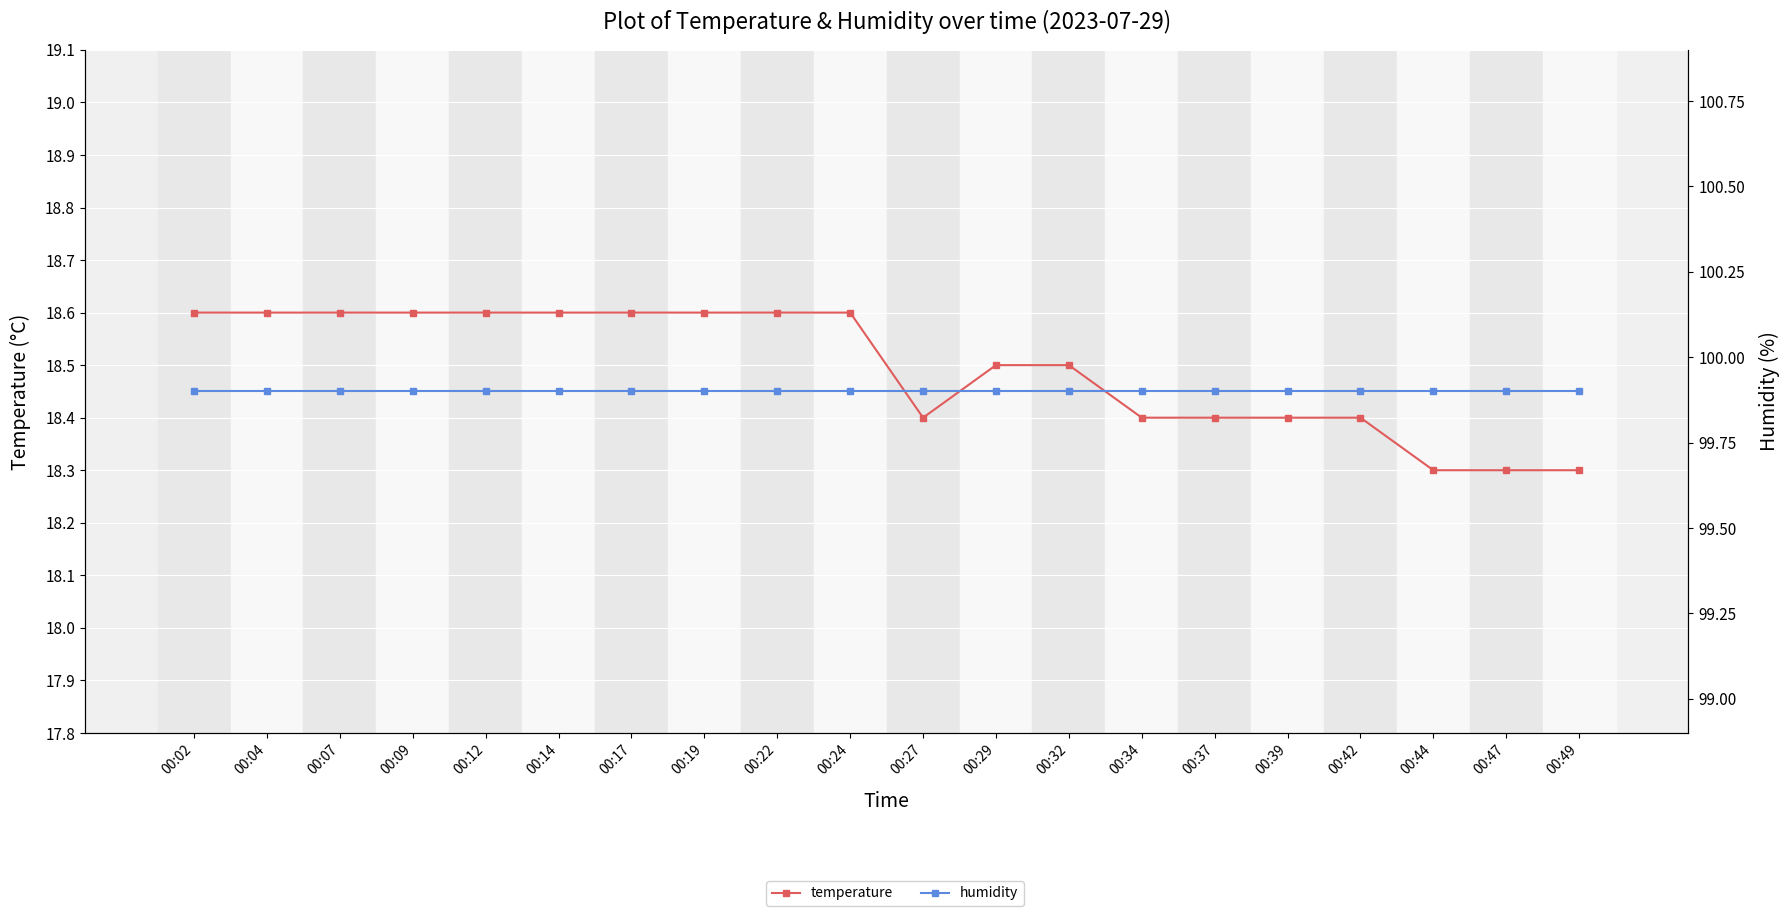

What is the average value of the humidity series?

99.9